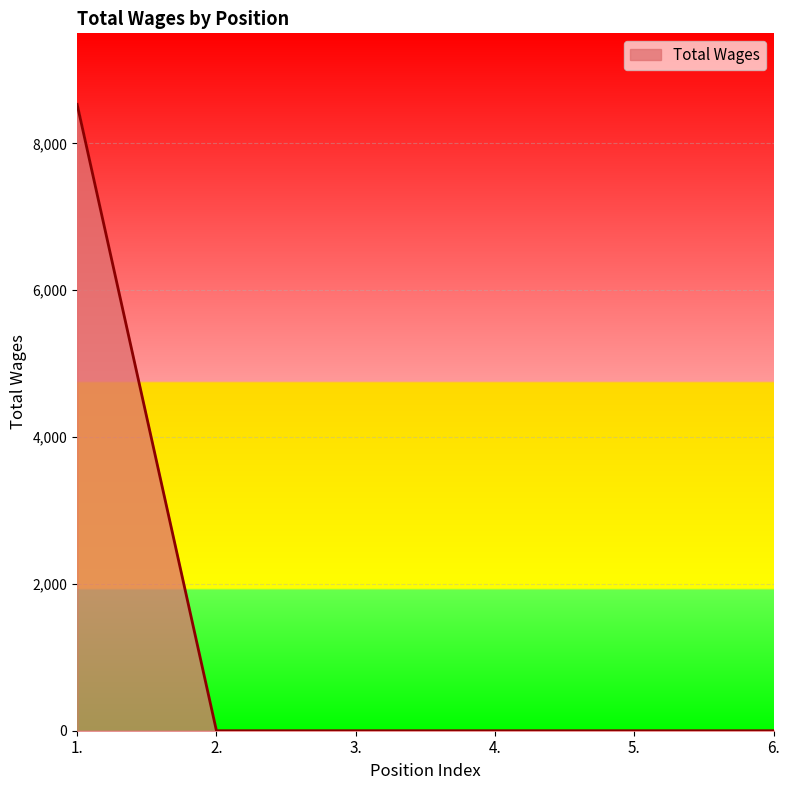

What is the difference between the maximum and minimum values?

8532